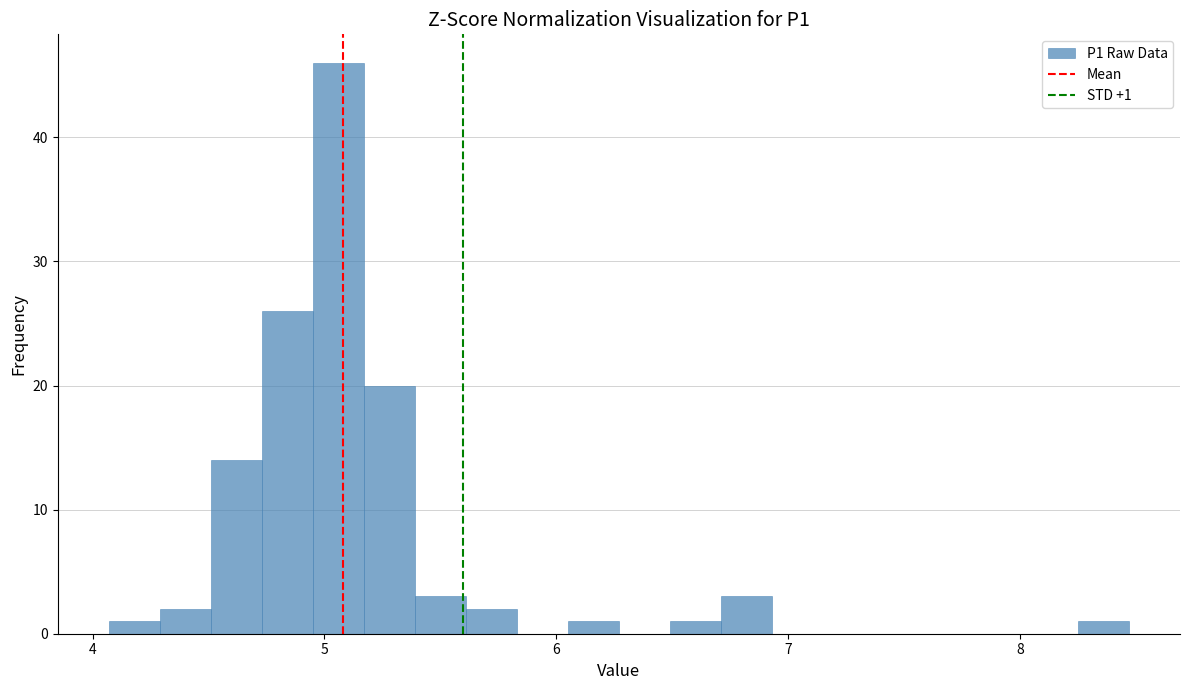

Read against the x-axis, roughly where is the centre of the tallest bar?

5.1